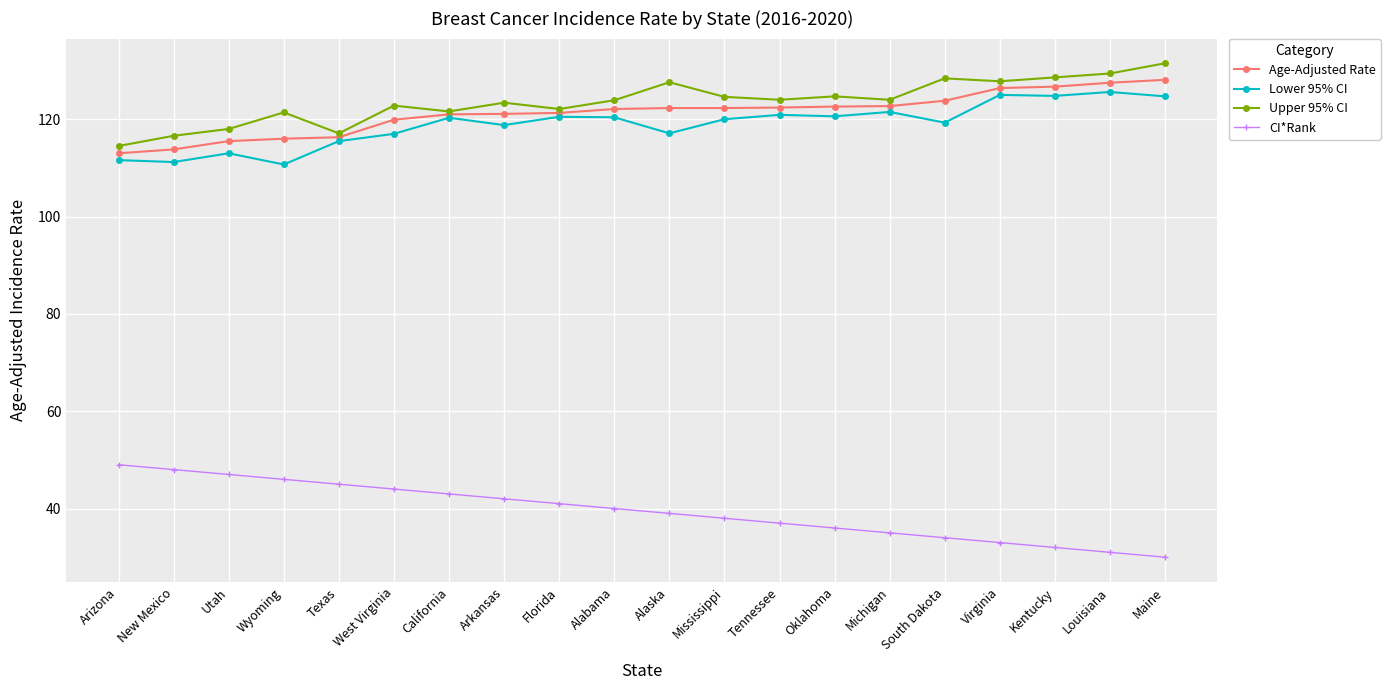

True or false: Lower 95% CI and Upper 95% CI cross at least once.

False